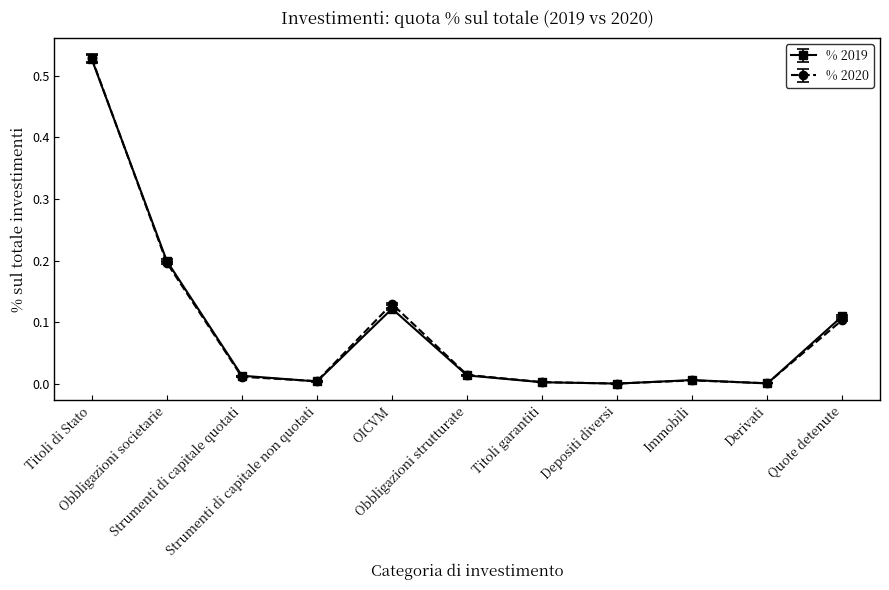

How many lines are shown in the chart?

2